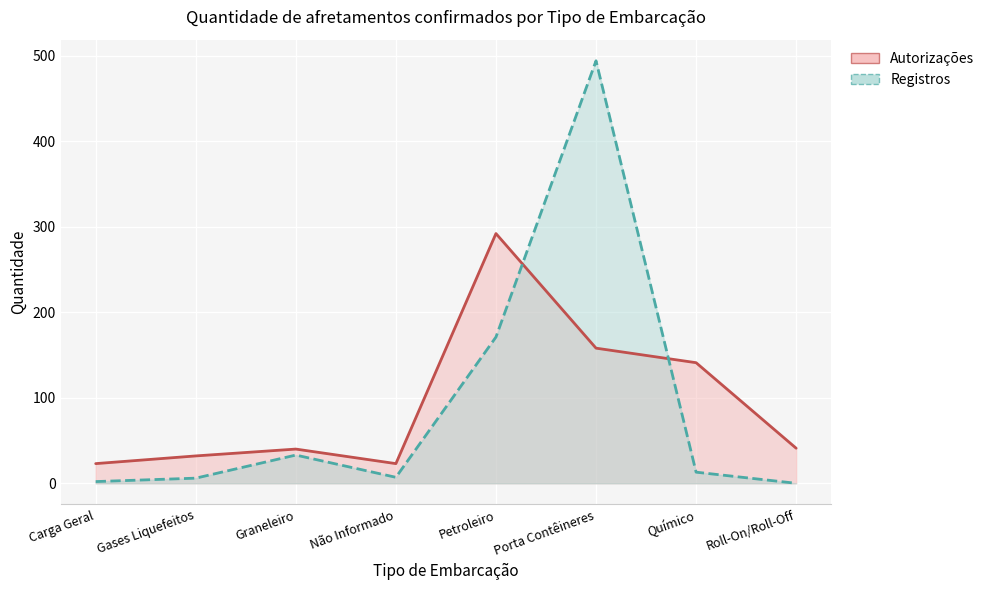

True or false: Registros has a value of 883 at Porta Contêineres.

False